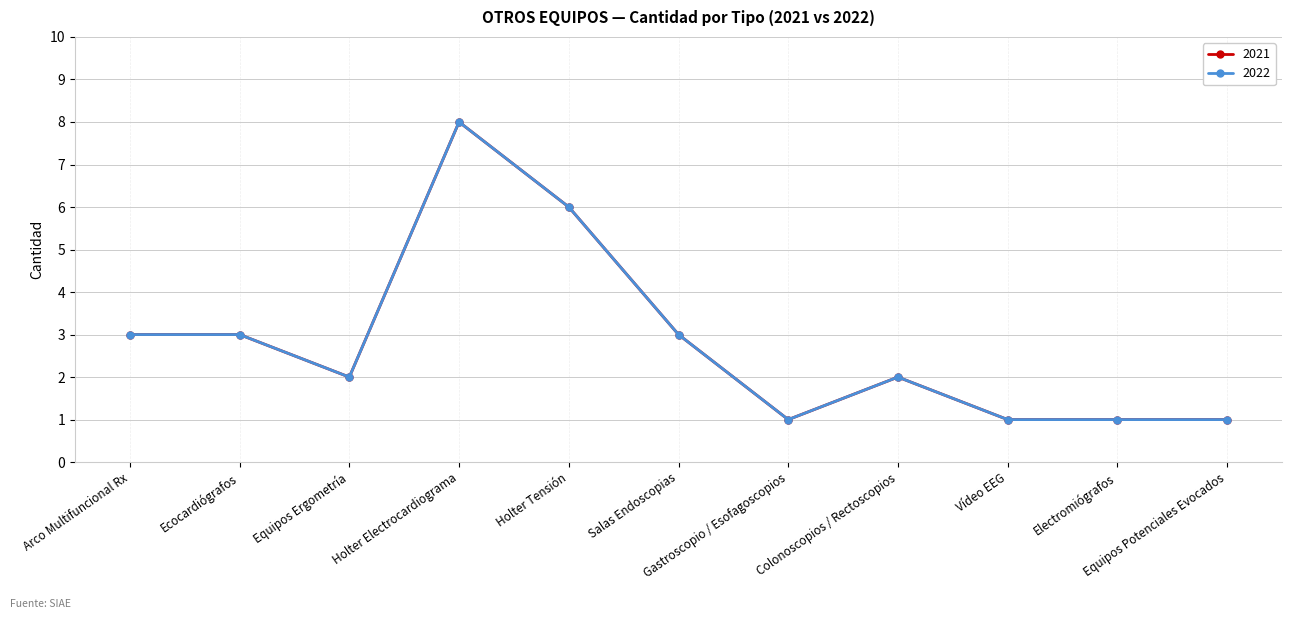

Does the chart have visible grid lines?

Yes